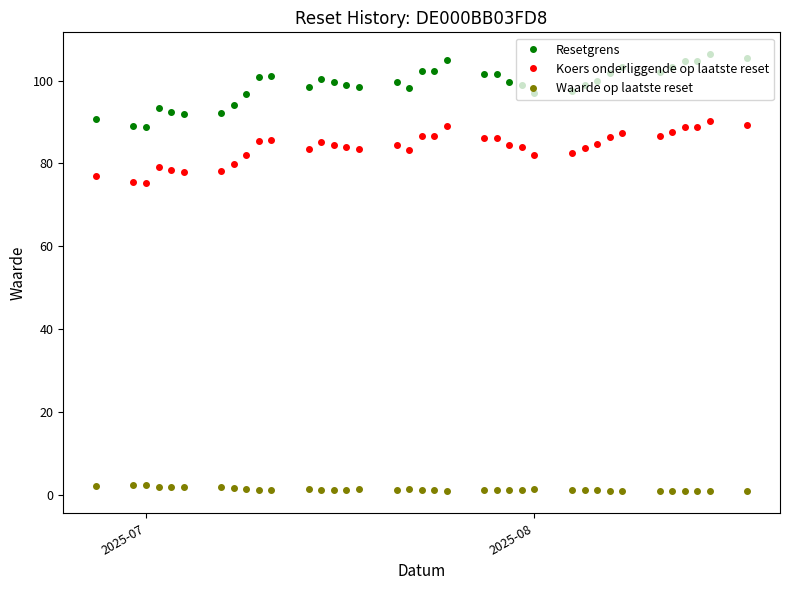

List the series in order of their overall mean, highest first.

Resetgrens, Koers onderliggende op laatste reset, Waarde op laatste reset